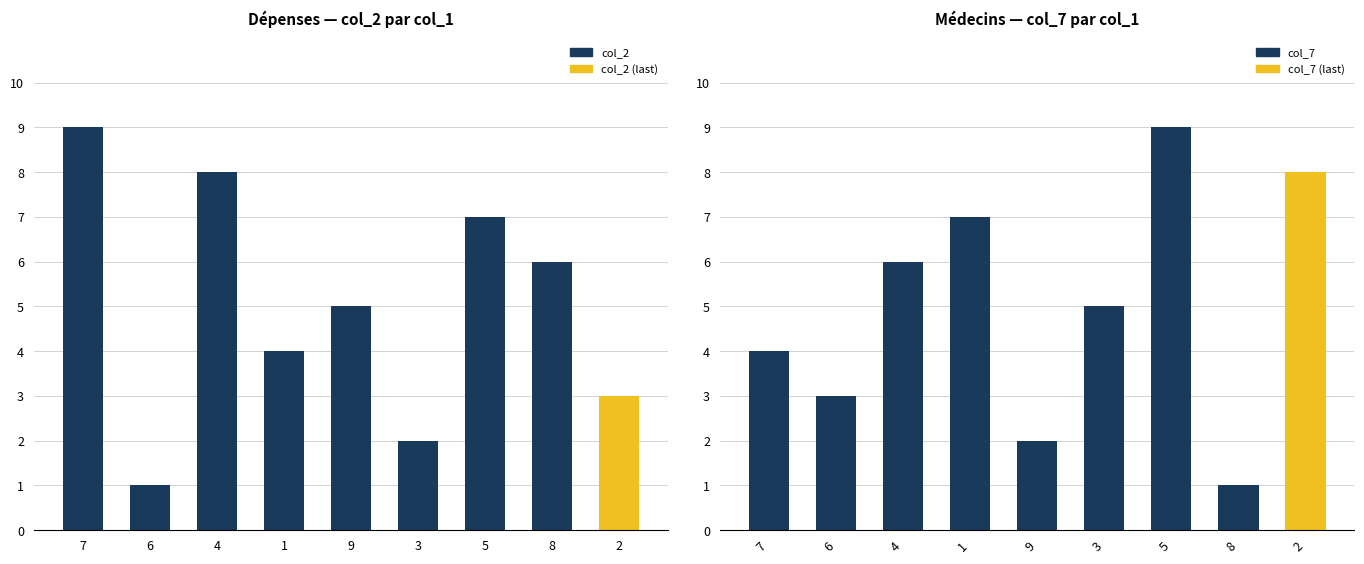

How many col_7 values are between 3 and 7?

5